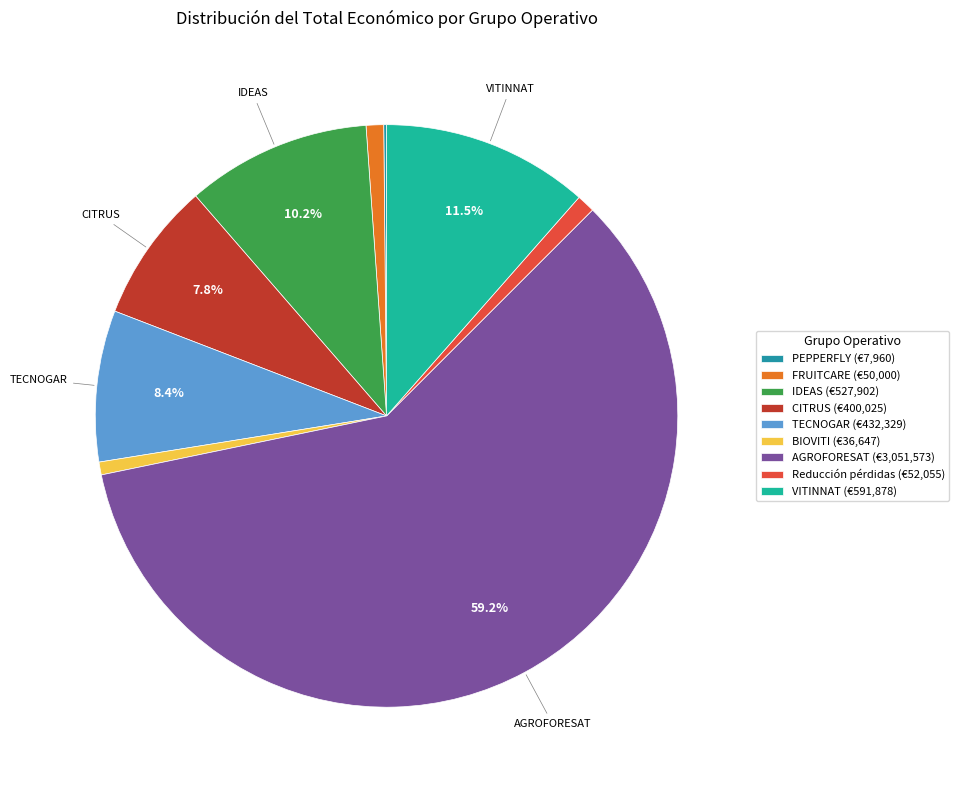

What is the total percentage of AGROFORESAT and FRUITCARE?

60.2%